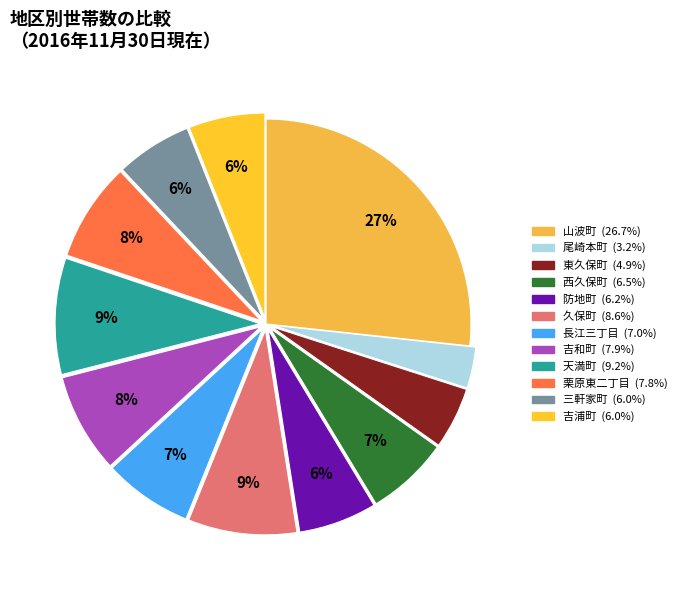

What percentage is the 長江三丁目 slice, to the nearest percent?

7%